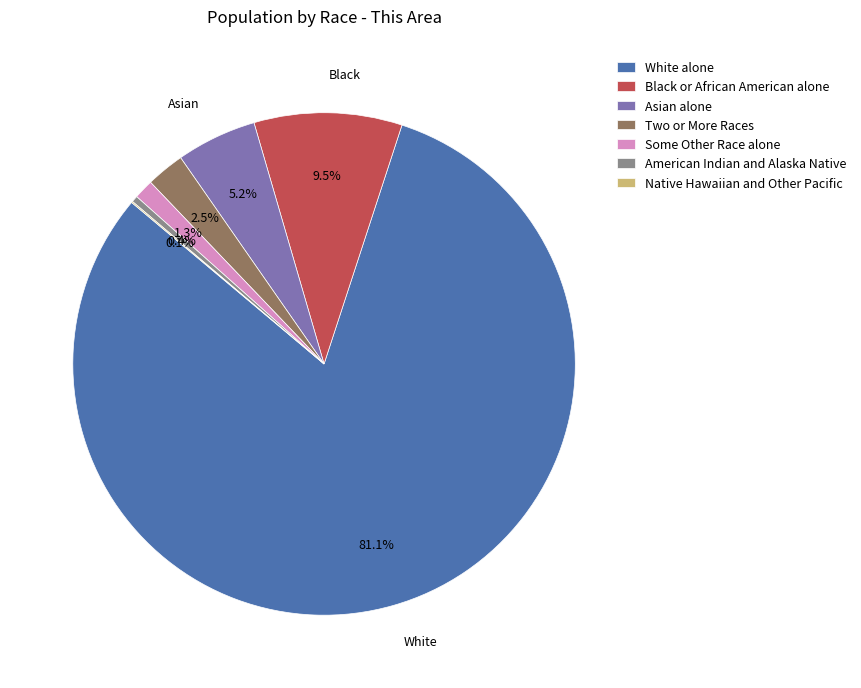

To the nearest percent, what percentage of the pie is Some Other Race alone?

1%